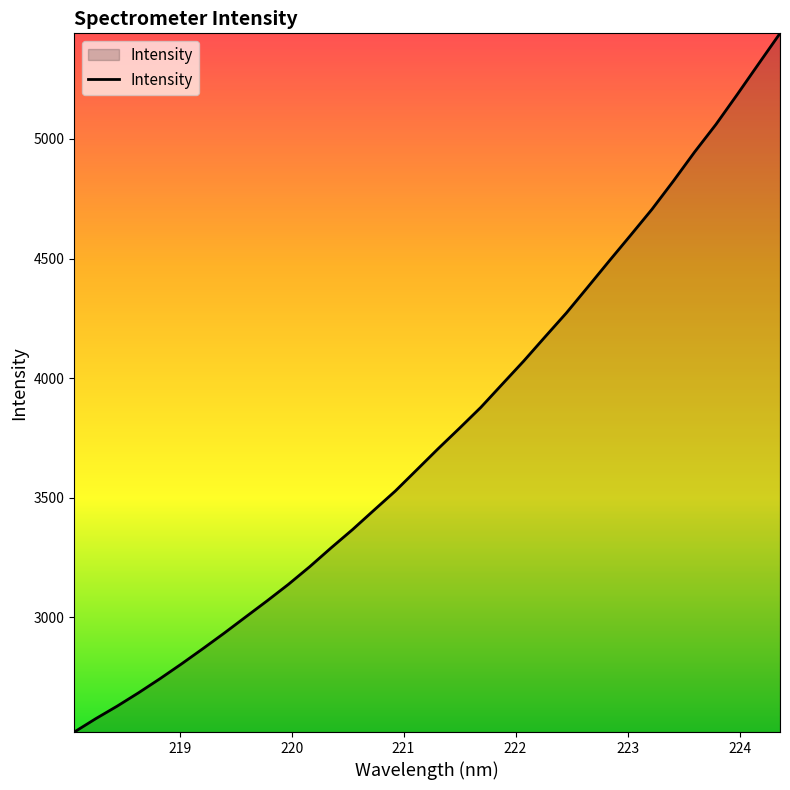

What is the difference between the maximum and minimum values?

2920.7